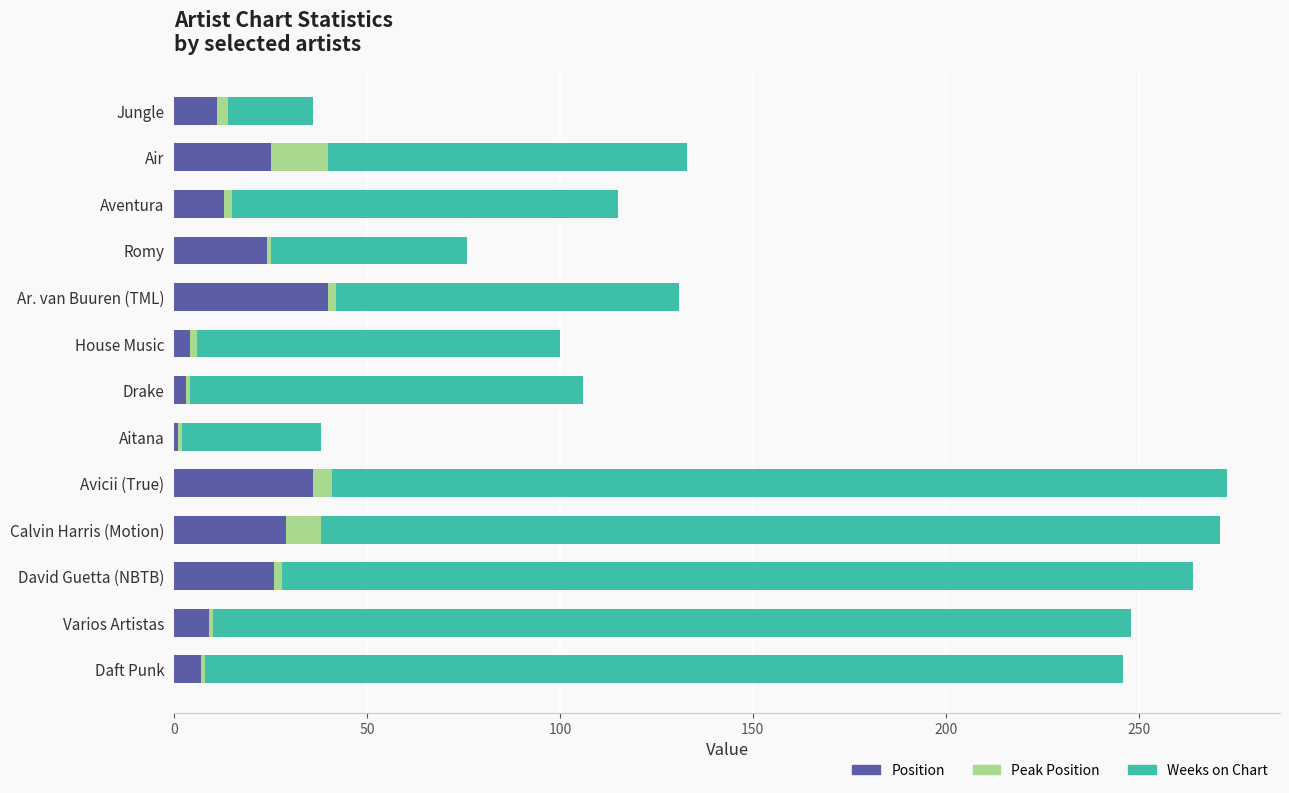

What is the maximum value for Position?

40